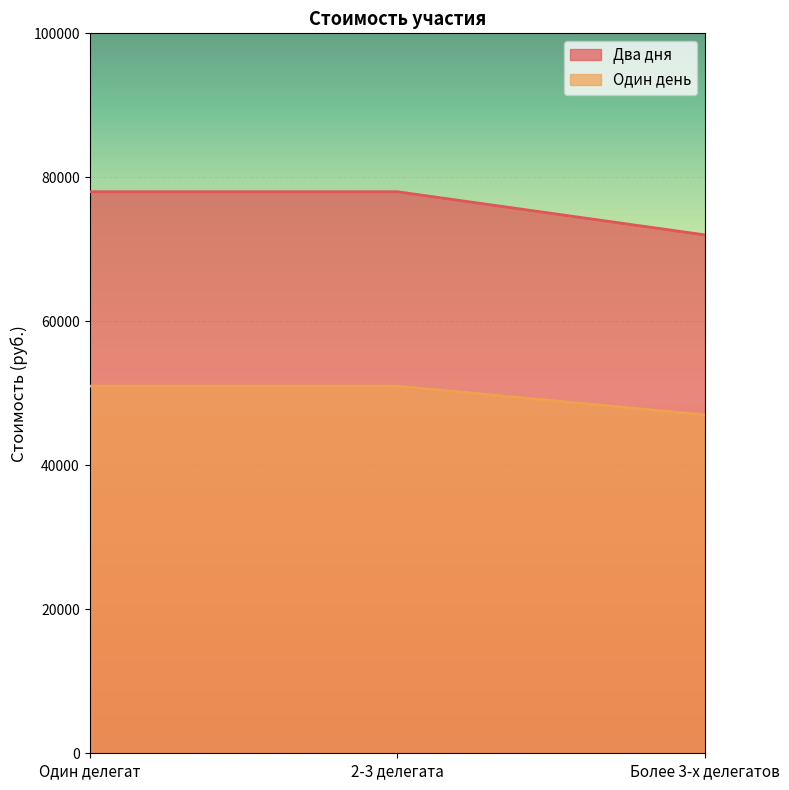

Does the chart display data point markers on the line(s)?

No